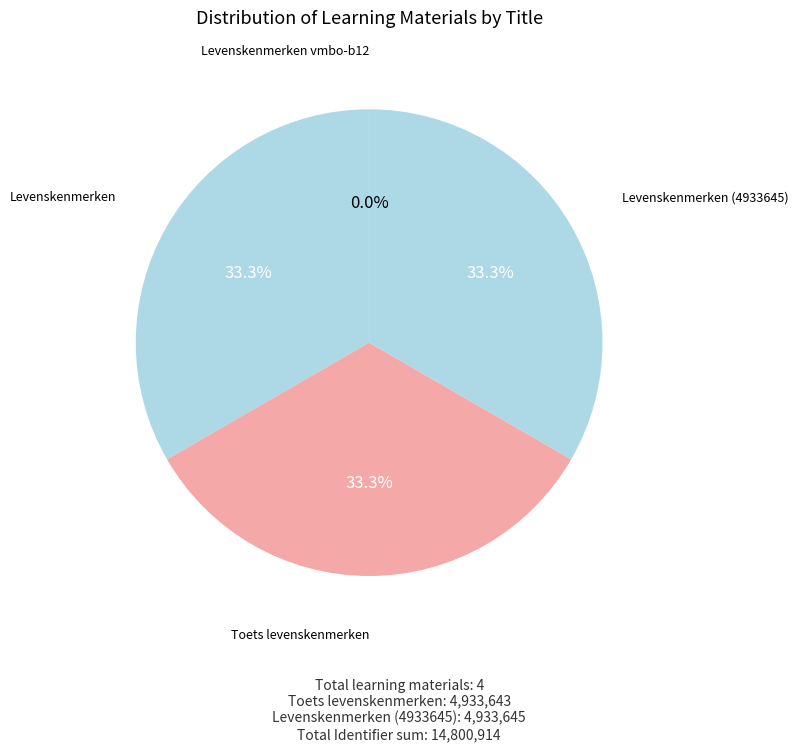

Is it true that Levenskenmerken (4933645) is 40% of the pie?

False